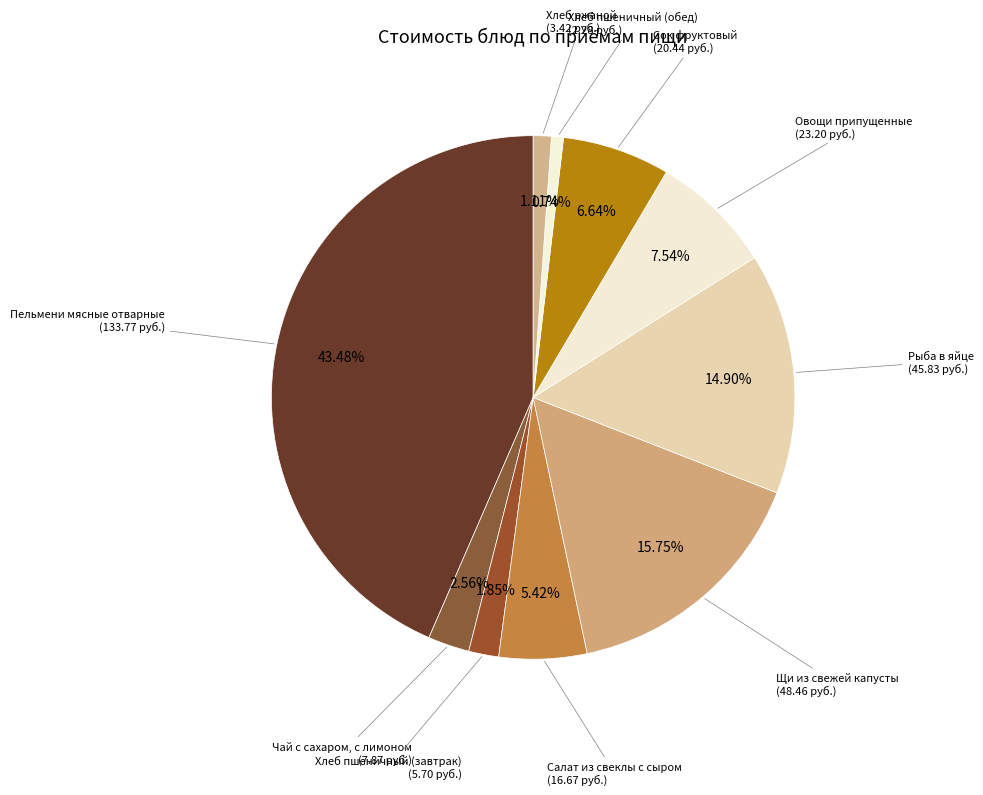

Rank the categories by value from highest to lowest.

Пельмени мясные отварные, Щи из свежей капусты, Рыба в яйце, Овощи припущенные, Сок фруктовый, Салат из свеклы с сыром, Чай с сахаром, с лимоном, Хлеб пшеничный (завтрак), Хлеб ржаной, Хлеб пшеничный (обед)